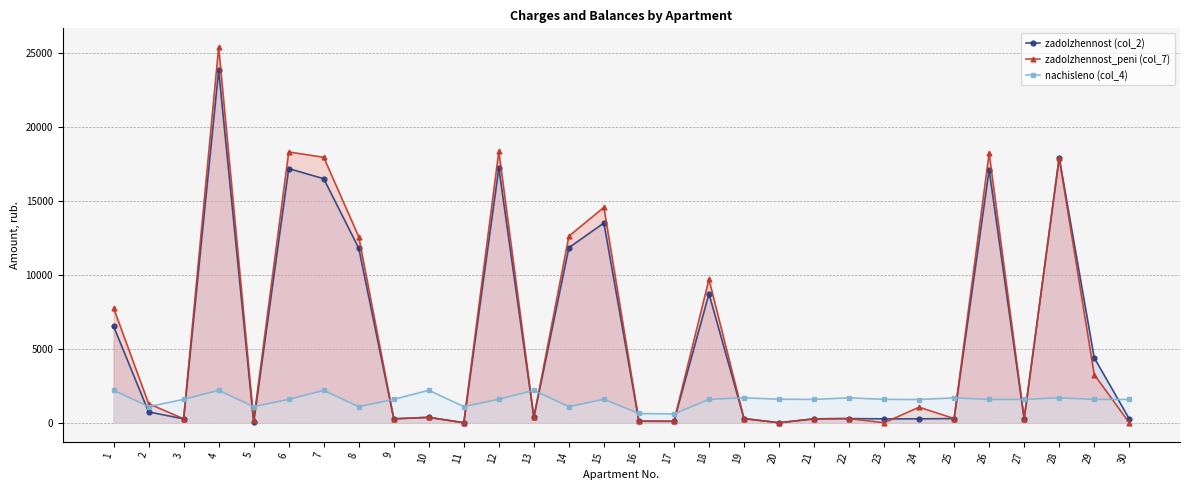

At how many categories does at least one series exceed 6975?

11